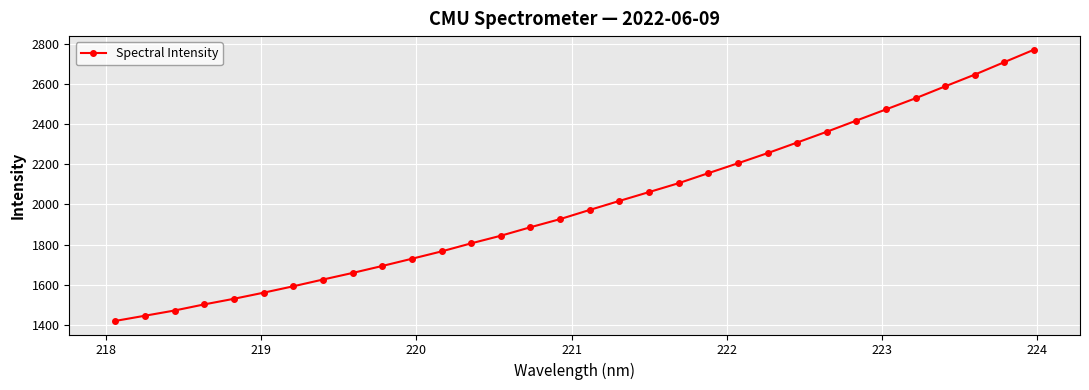

What is the minimum value shown in the chart?

1419.6